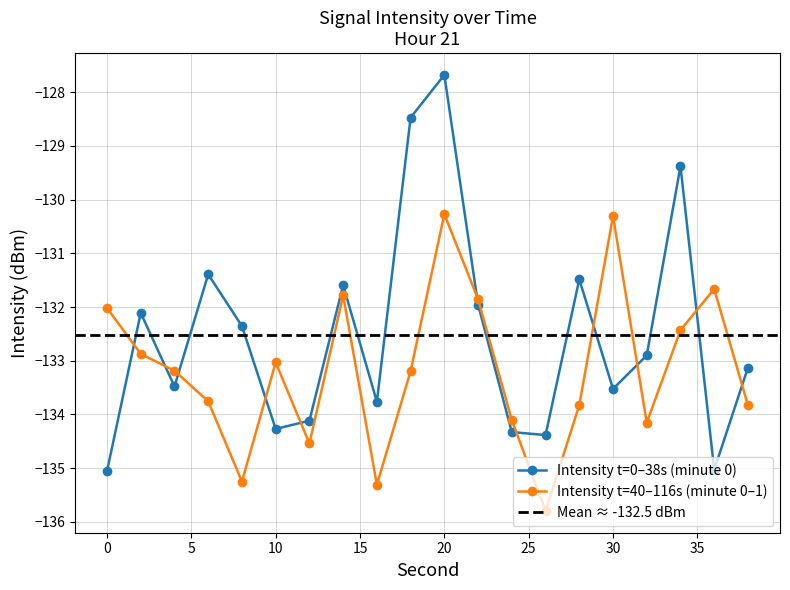

List the labels in order of value, smallest first.

0, 36, 26, 24, 10, 12, 16, 30, 4, 38, 32, 8, 2, 22, 14, 28, 6, 34, 18, 20